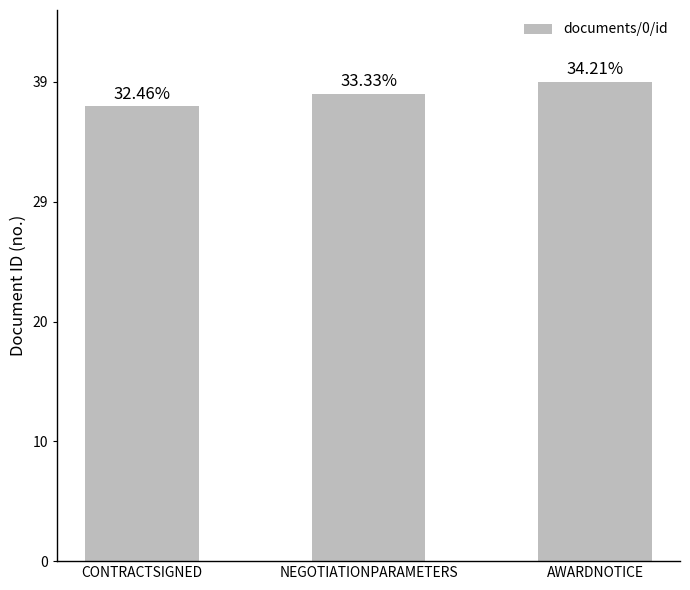

Reading right to left, what are all the values shown in this chart?

AWARDNOTICE=39	NEGOTIATIONPARAMETERS=38	CONTRACTSIGNED=37